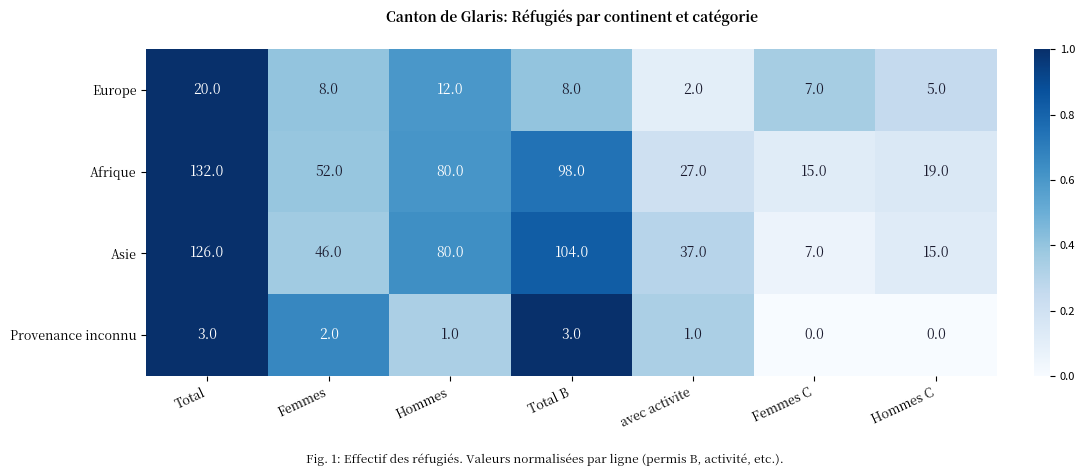

What is the difference between the Europe values at Total and Femmes C?

13